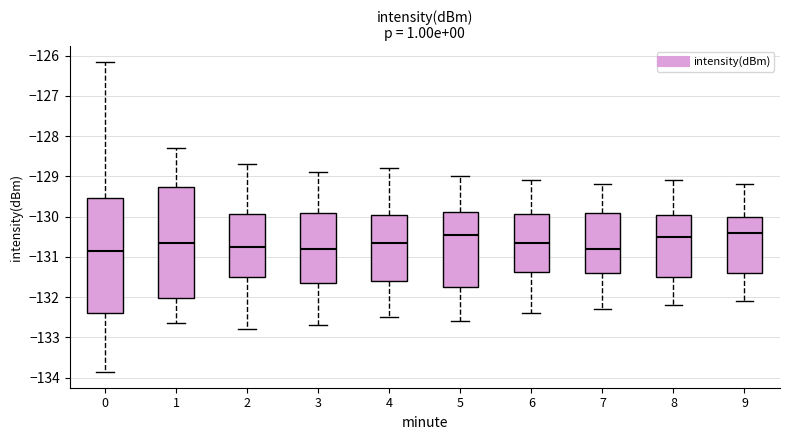

Where does the lower whisker of the box at x = 7 end on the y-axis? The values are not printed on the chart, so give them approximately, as read against the axis.

-132.3